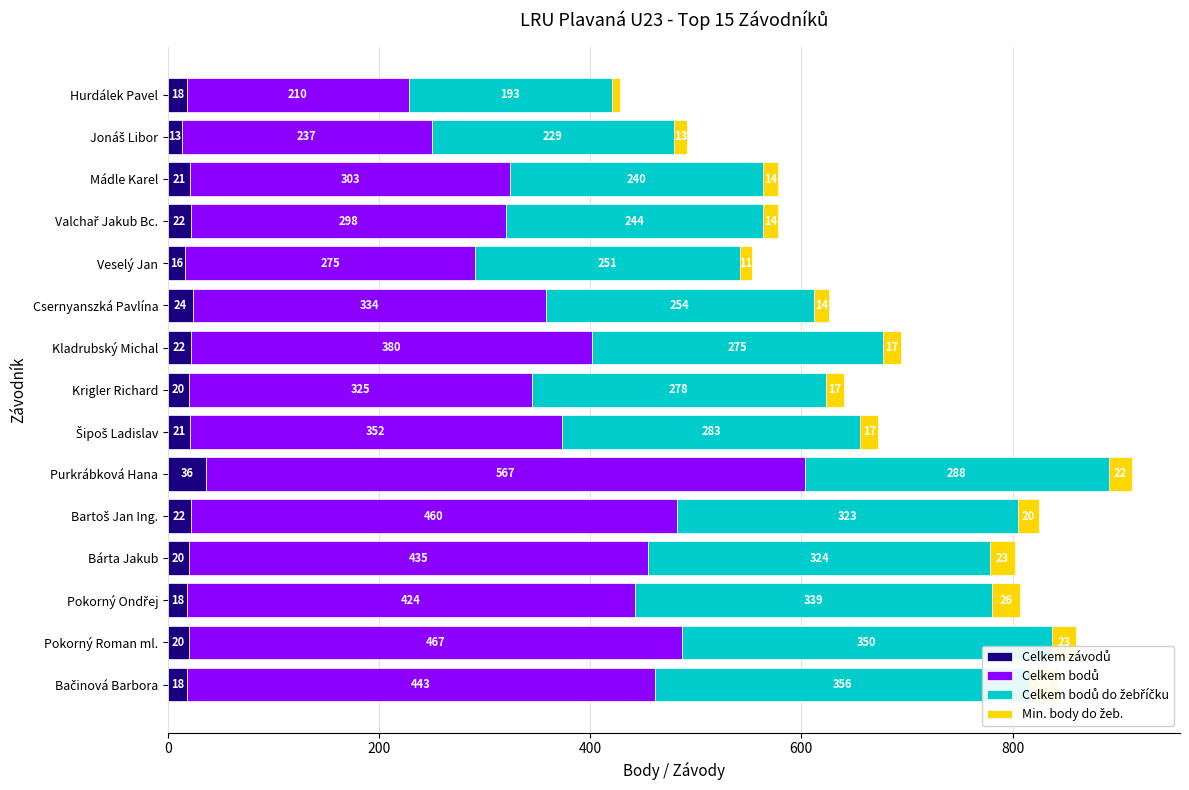

How many groups of bars are there?

15